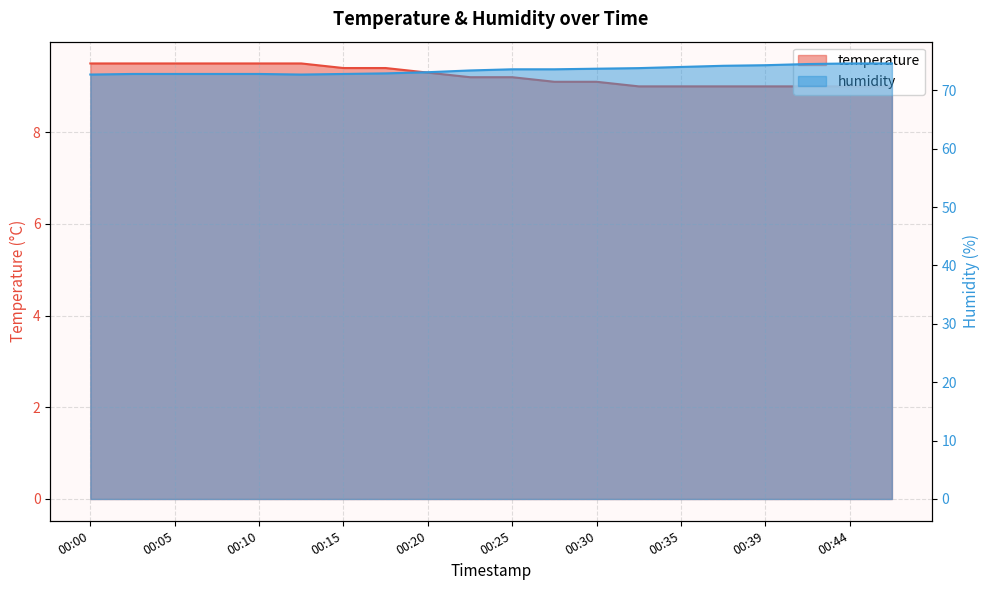

Which series changed the most between 00:00 and 00:27?

humidity